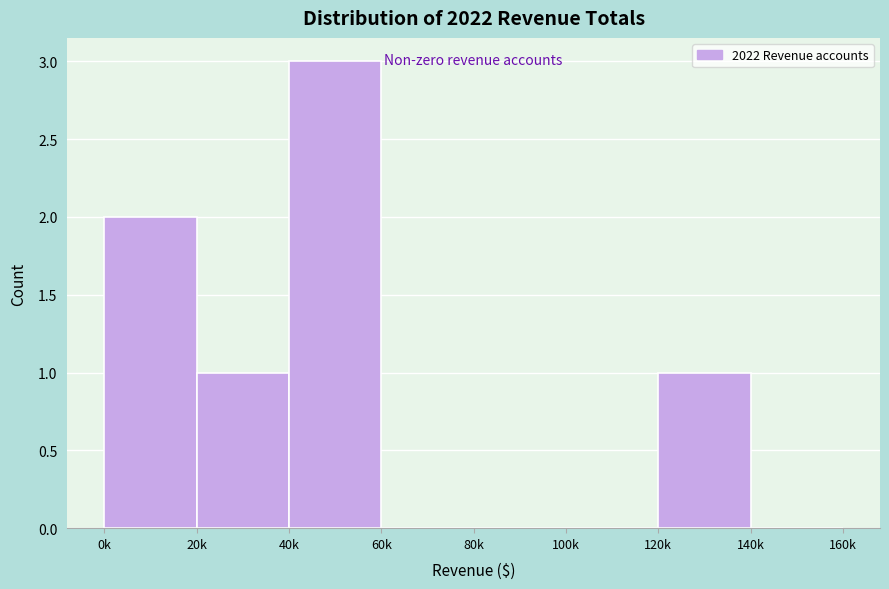

Reading left to right, list all the values displayed in this chart.

0k=2	20k=1	40k=3	60k=0	80k=0	100k=0	120k=1	140k=0